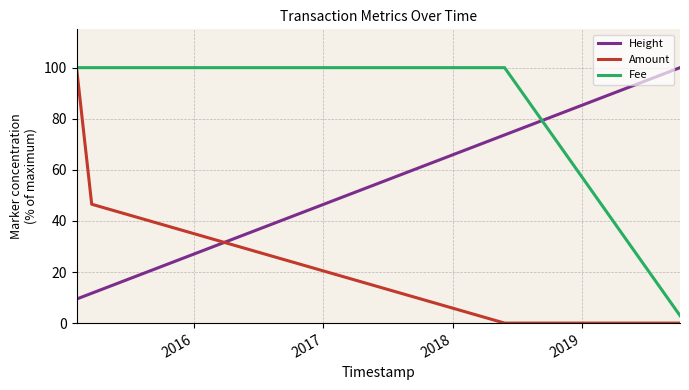

List the series in order of their overall mean, highest first.

Fee, Height, Amount